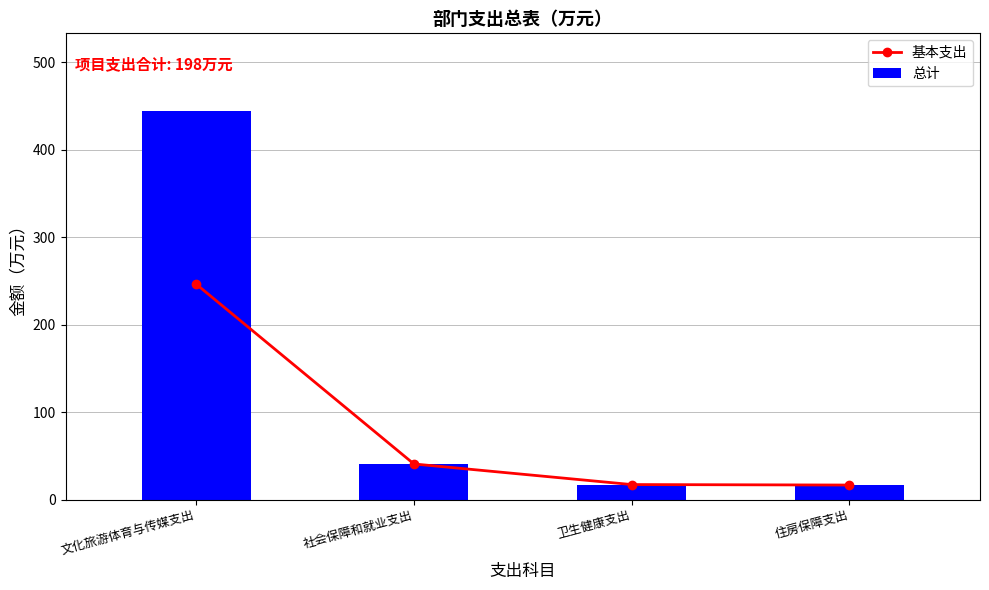

What is the lowest value of the 总计 series?

16.6